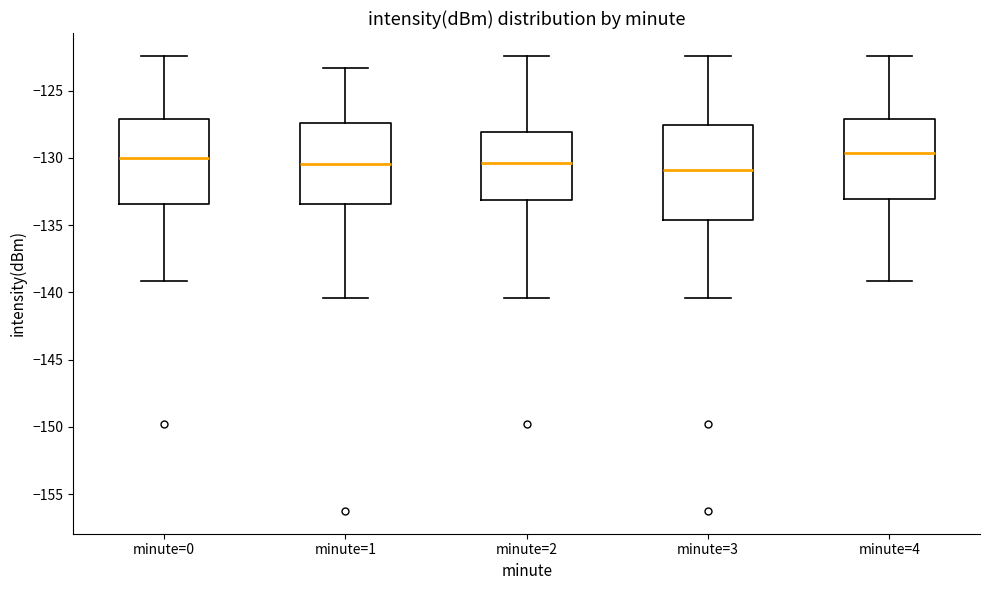

Which box is the tallest, from its lower edge to its upper edge?

minute=3